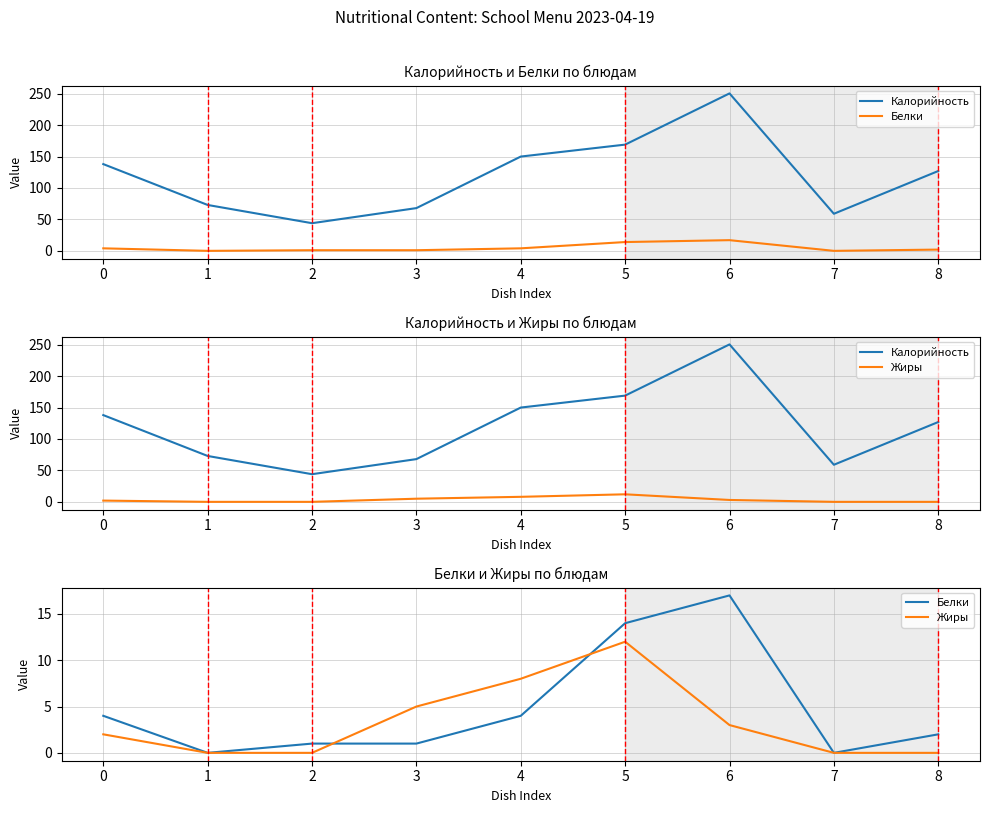

List the series in order of their peak value, highest first.

Калорийность, Белки, Жиры